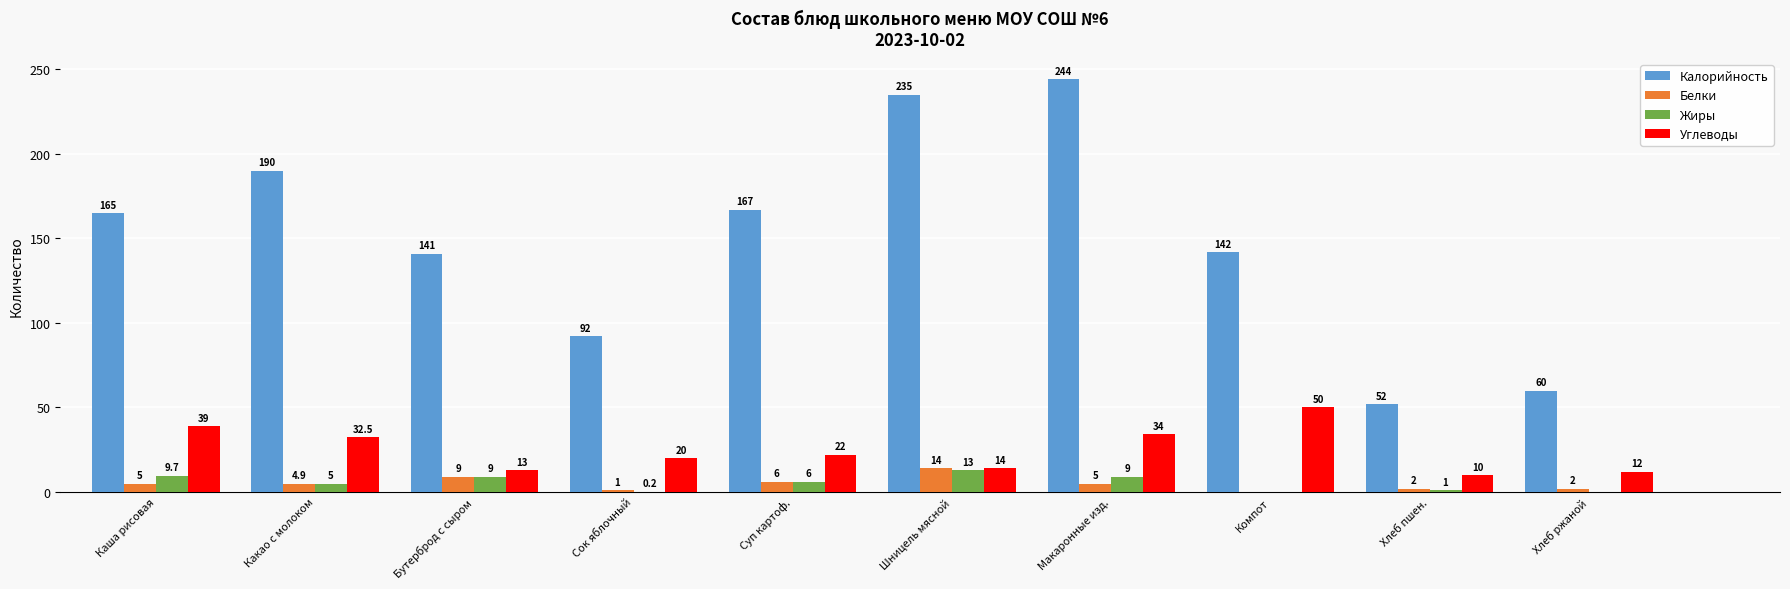

Which series has the widest spread of values?

Калорийность